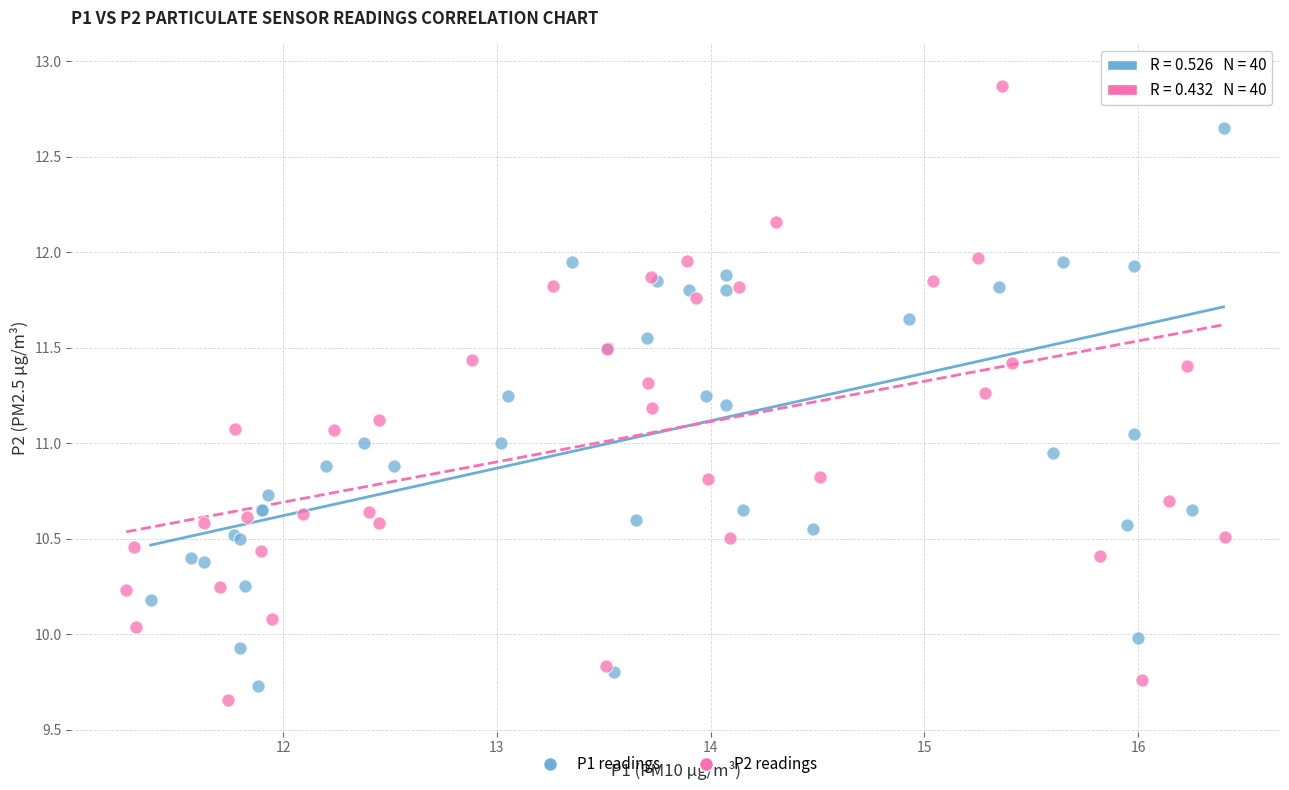

Which series has the widest spread of Y values?

P2 readings